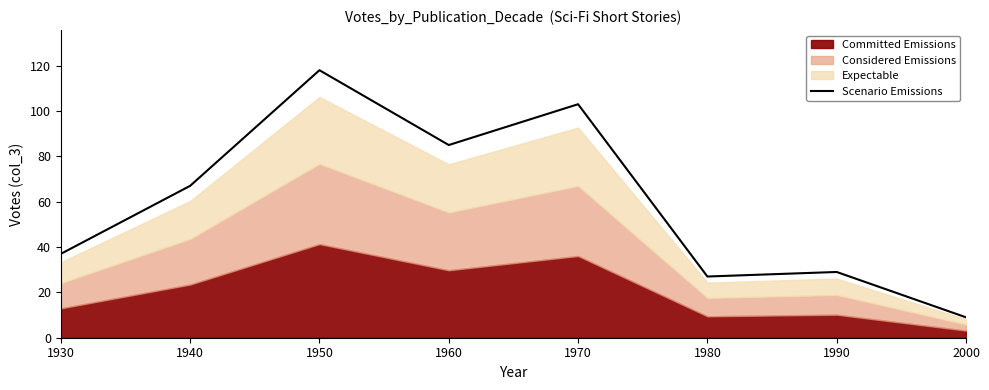

Count the number of categories in the chart.

8